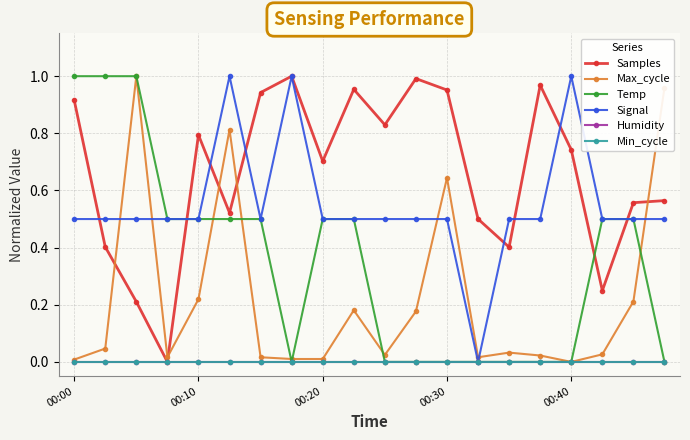

Is this an area chart (filled region under the line)?

No